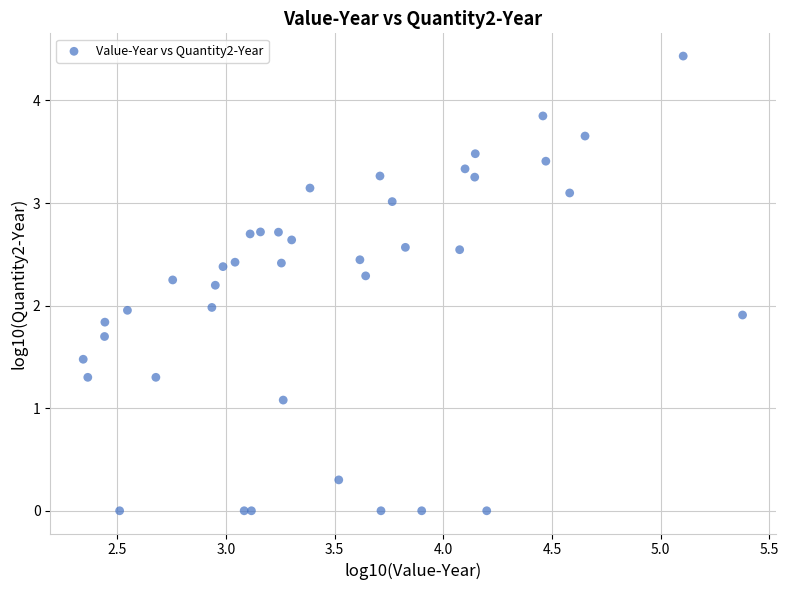

What is the range of Y values (max minus min)?

4.4